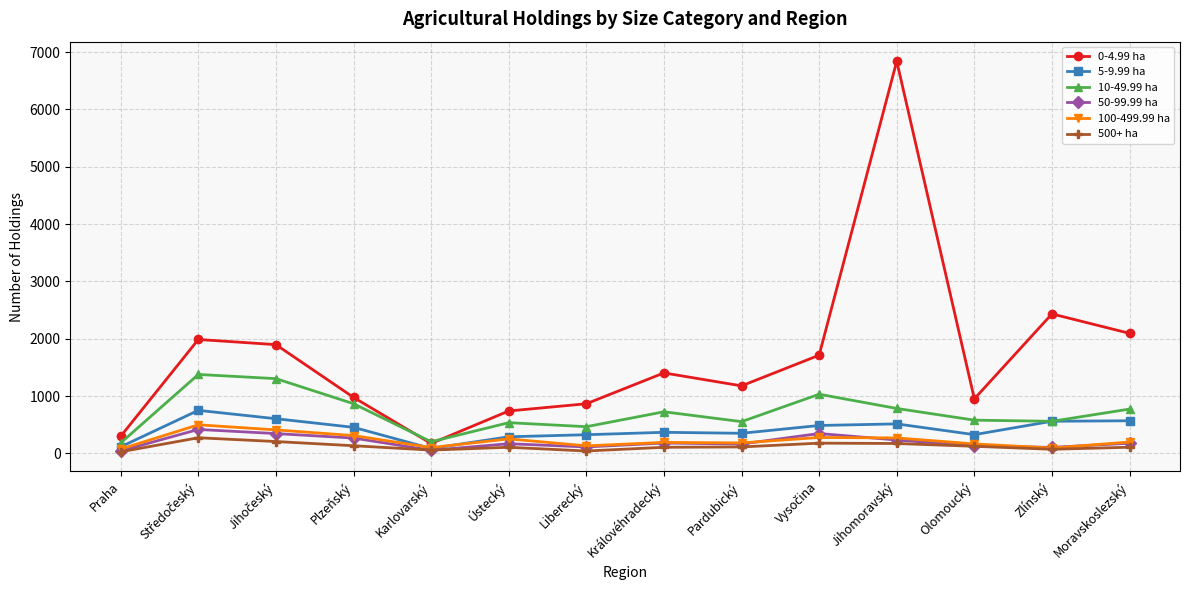

Where is 0-4.99 ha nearest to the value 3507?

Zlínský